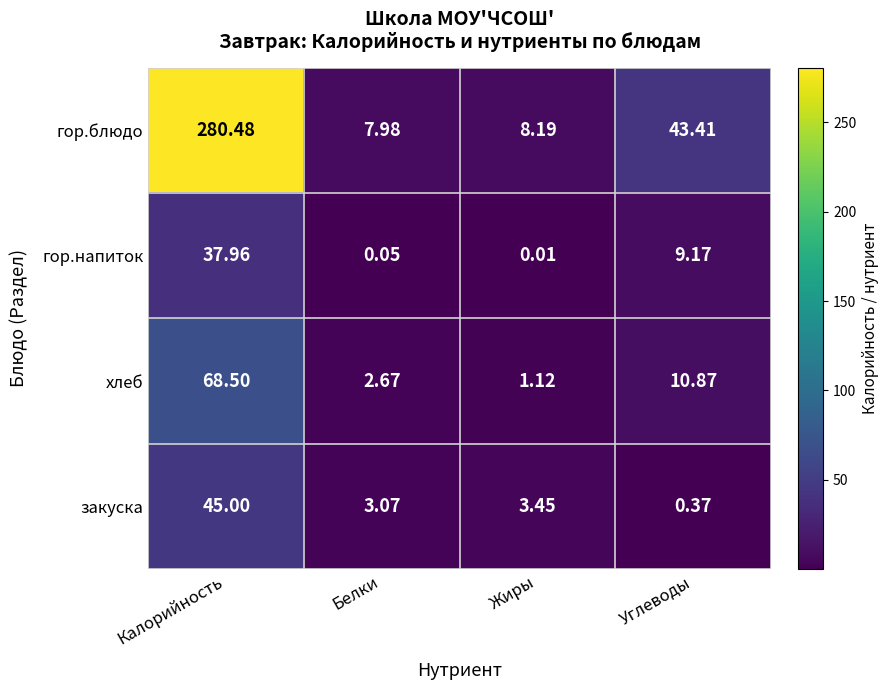

At Углеводы, list the series in order from largest to smallest.

гор.блюдо, хлеб, гор.напиток, закуска